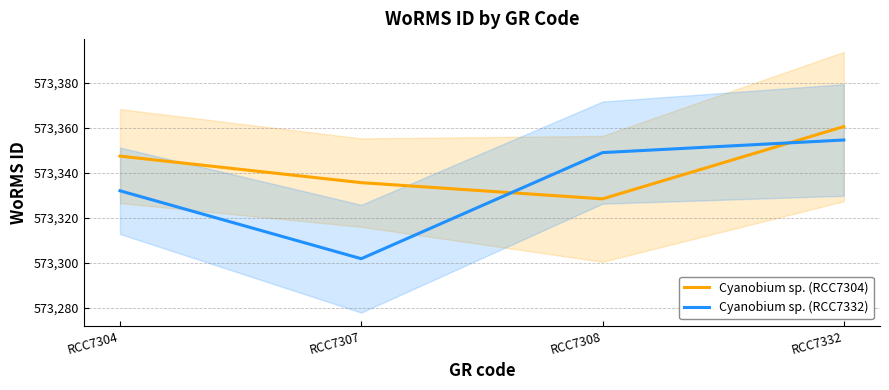

What is the average value of the Cyanobium sp. (RCC7304) series?

573343.0